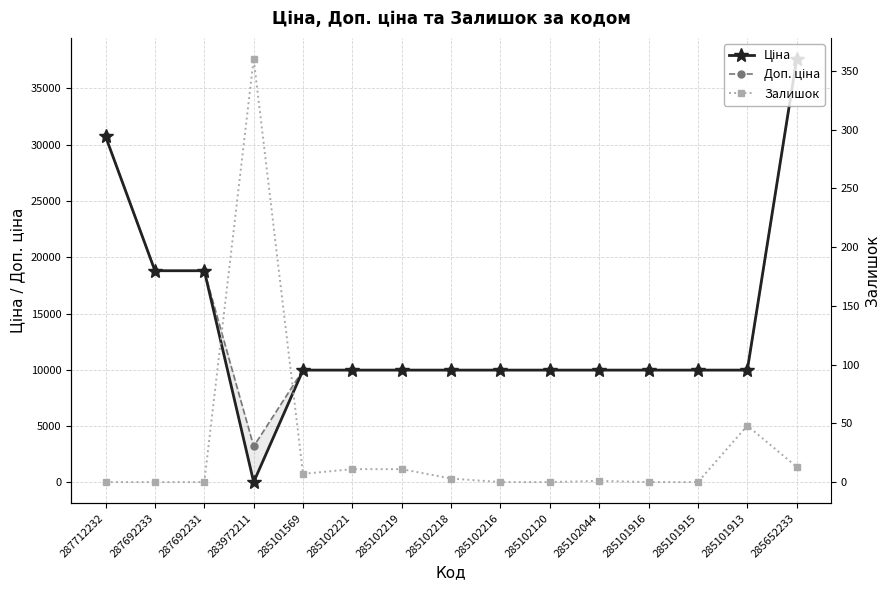

Which label corresponds to the smallest value in the chart?

287712232